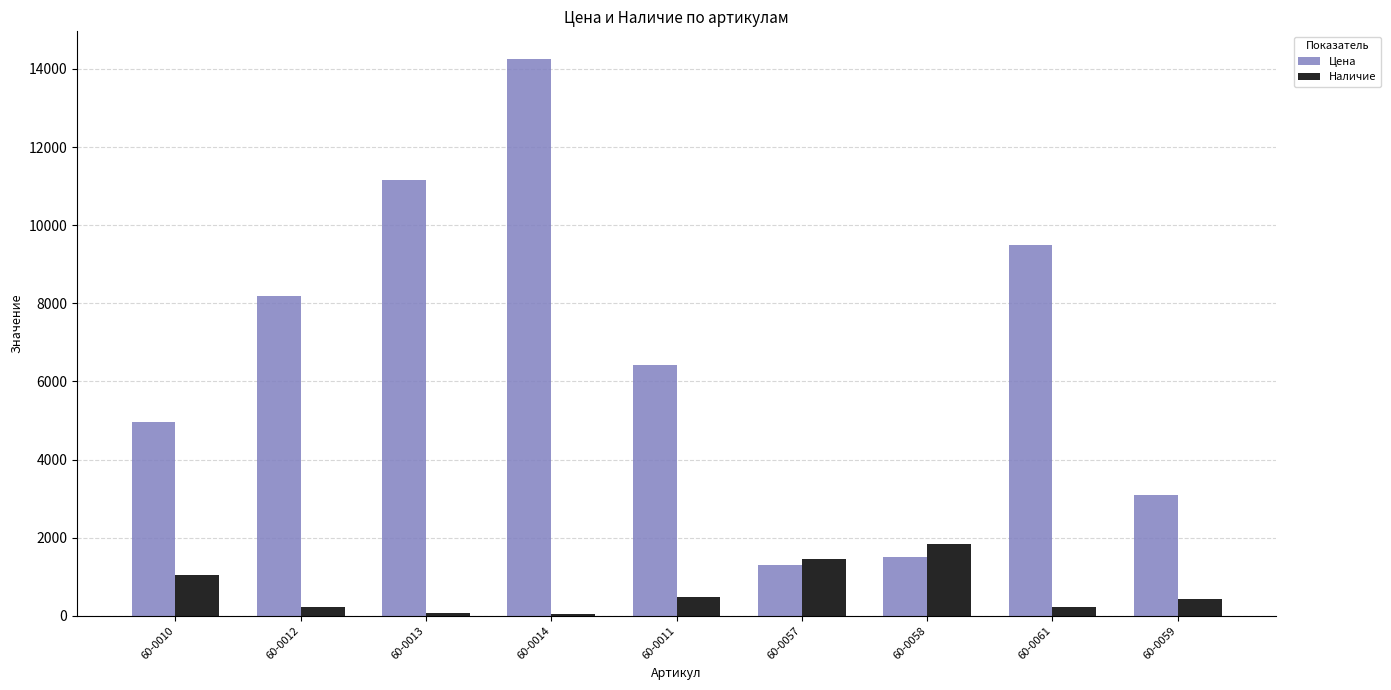

Count the number of categories in the chart.

9